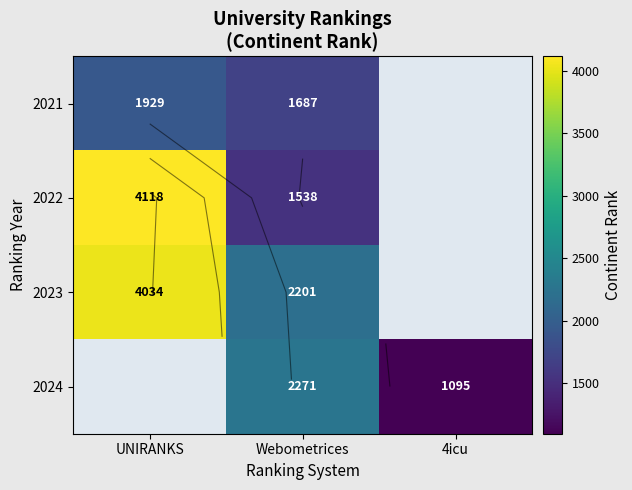

Rank the series by their maximum value, from highest to lowest.

2022, 2023, 2024, 2021